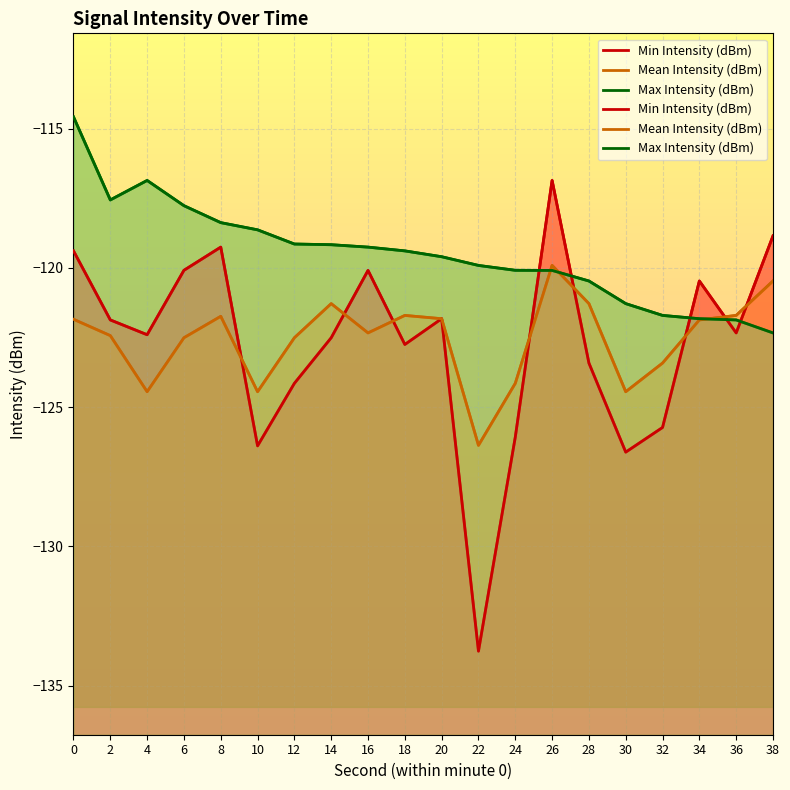

Where do Mean Intensity (dBm) and Min Intensity (dBm) first cross each other?

8 and 10